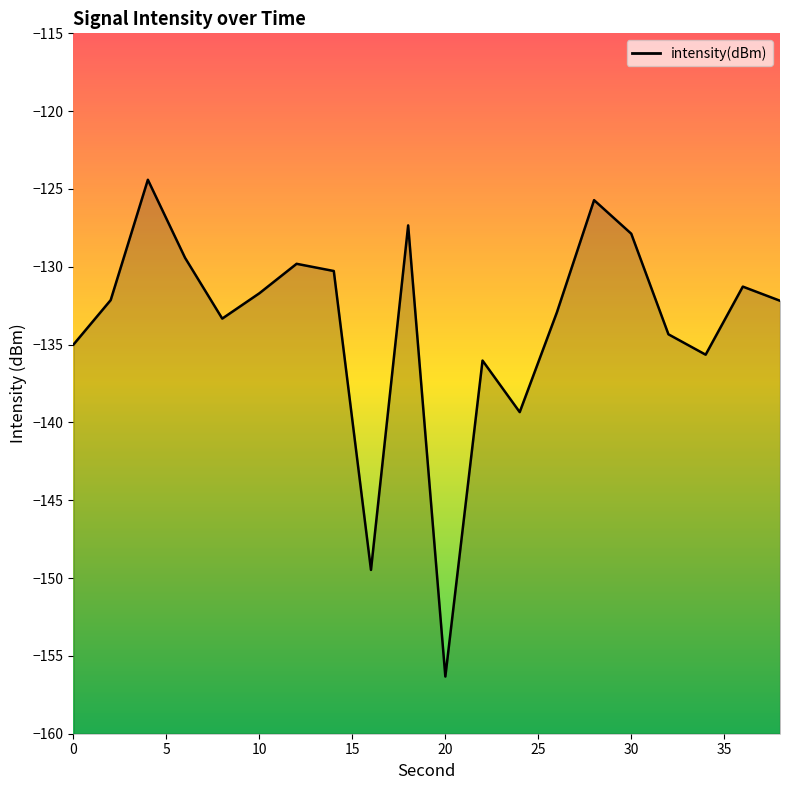

Count the number of values greater than -132.

9